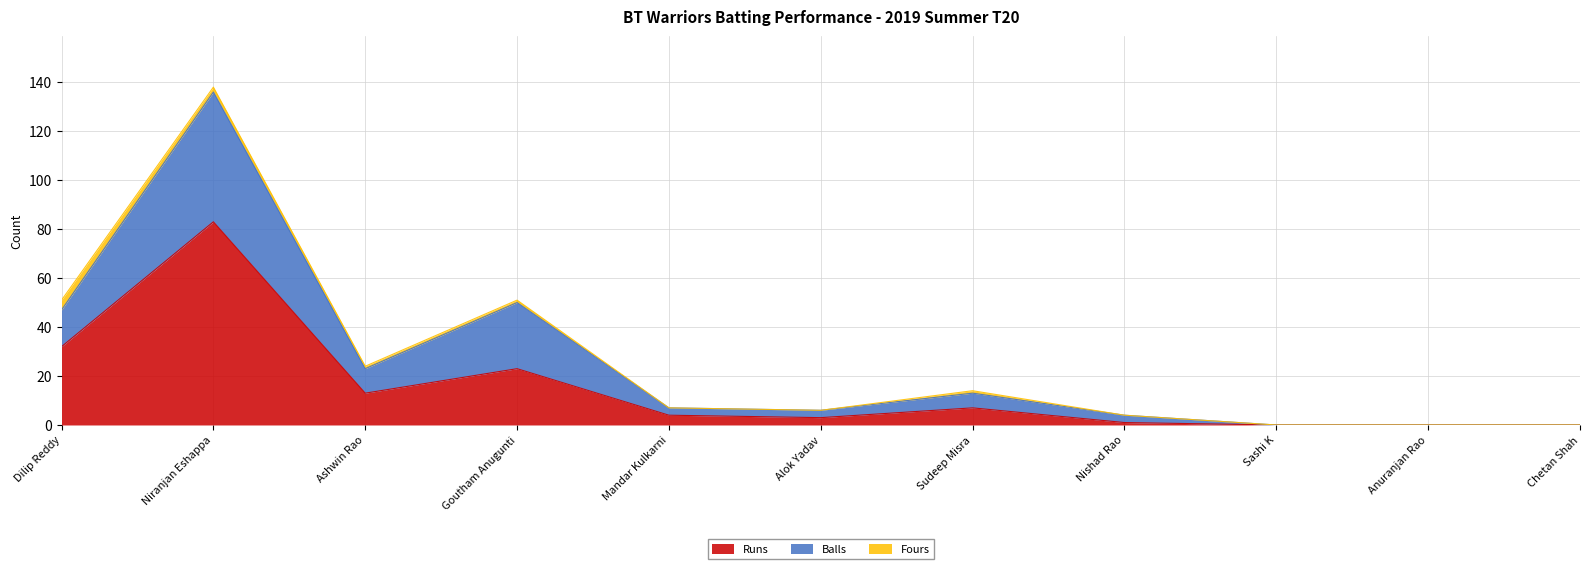

True or false: Balls and Runs cross at least once.

False